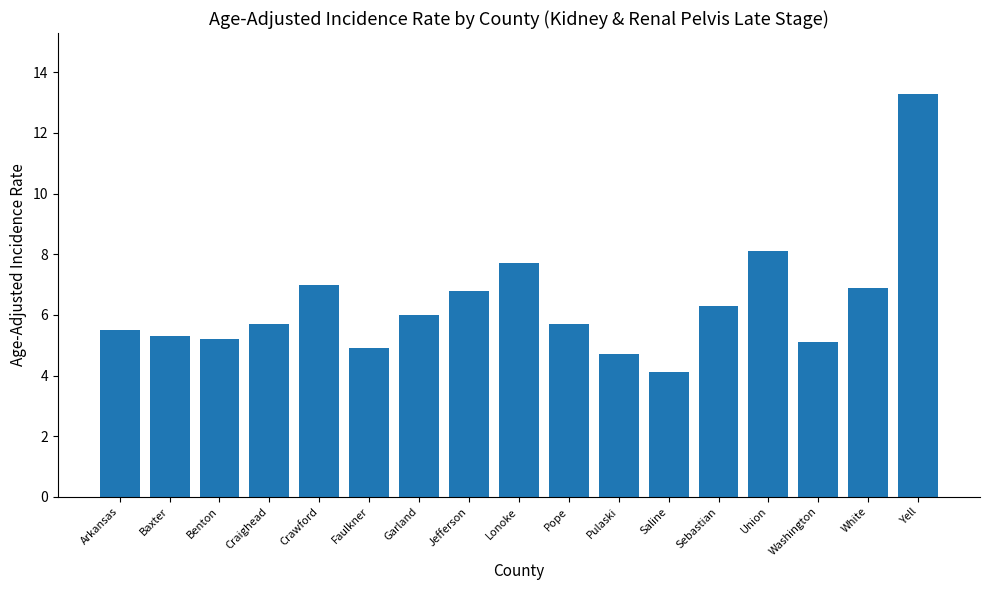

Does the chart contain any negative values?

No